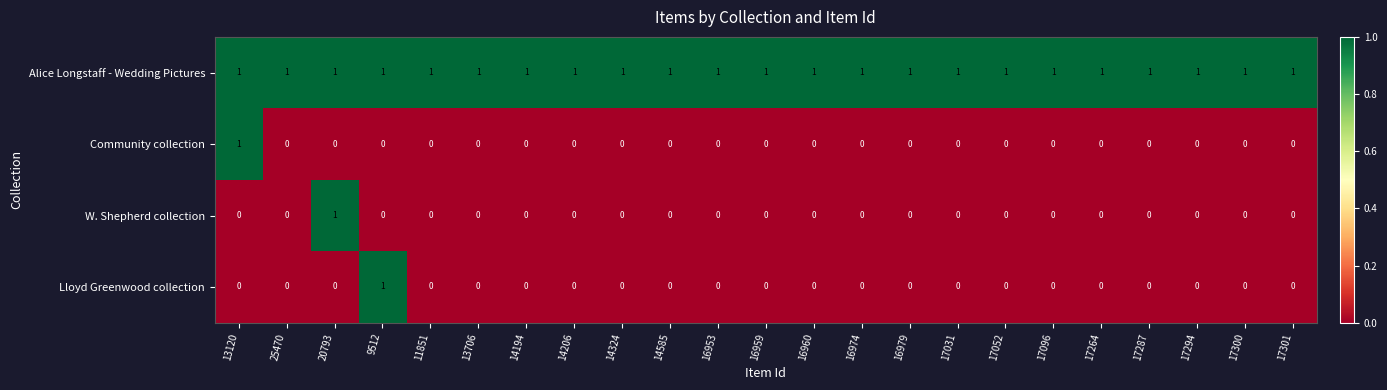

At which label does W. Shepherd collection reach its peak?

20793